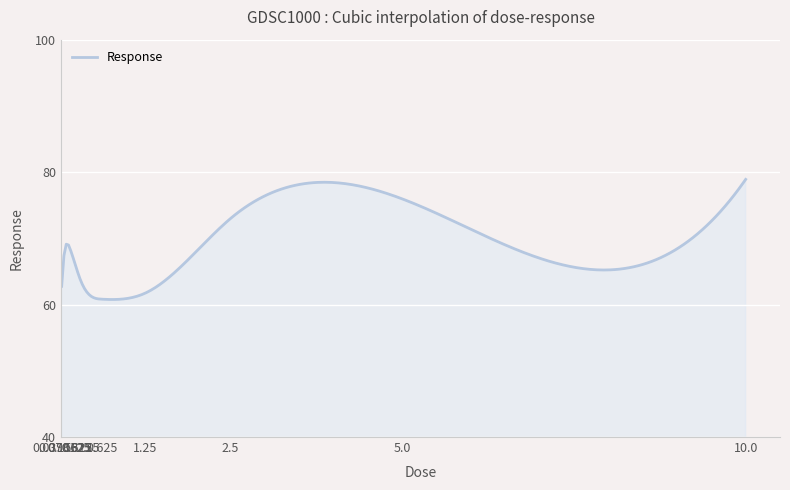

What is the greatest value displayed?

78.9